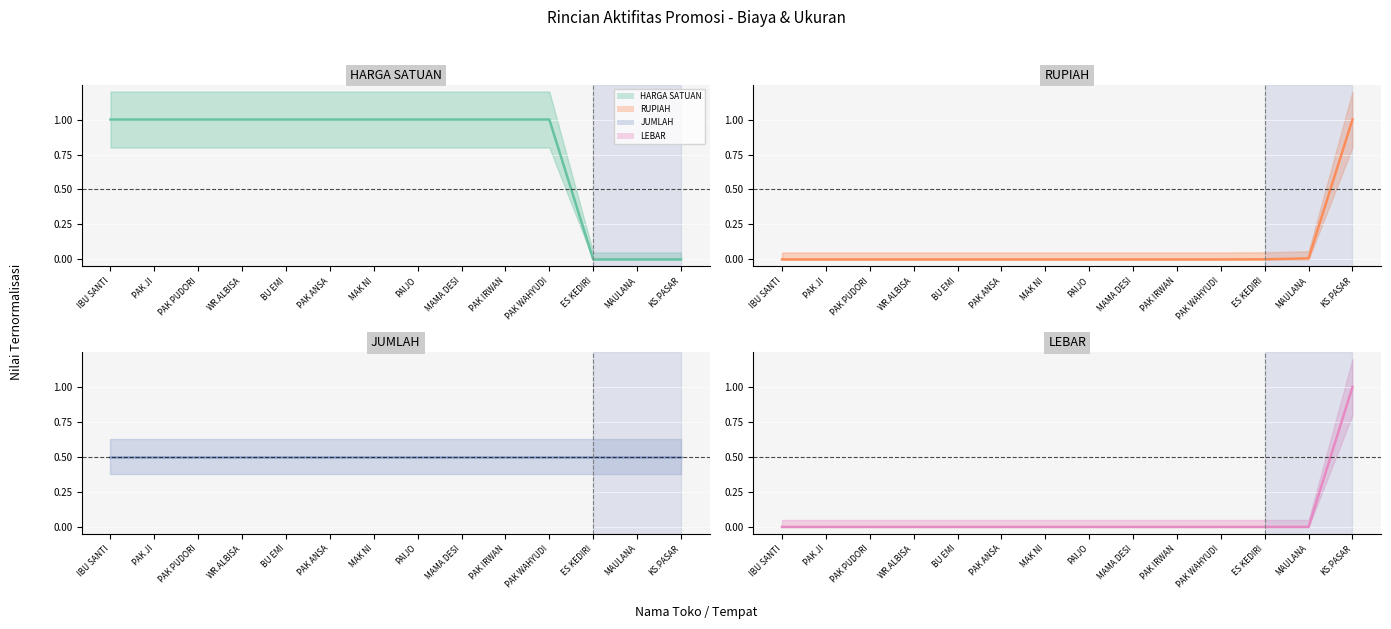

Reading left to right, transcribe all the data shown in this chart.

HARGA SATUAN (line): 1.0	1.0	1.0	1.0	1.0	1.0	1.0	1.0	1.0	1.0	1.0	0.0	0.0	0.0
RUPIAH (line): 0.0	0.0	0.0	0.0	0.0	0.0	0.0	0.0	0.0	0.0	0.0	0.0	0.0	1.0
JUMLAH (line): 0.5	0.5	0.5	0.5	0.5	0.5	0.5	0.5	0.5	0.5	0.5	0.5	0.5	0.5
LEBAR (line): 0.0	0.0	0.0	0.0	0.0	0.0	0.0	0.0	0.0	0.0	0.0	0.0	0.0	1.0